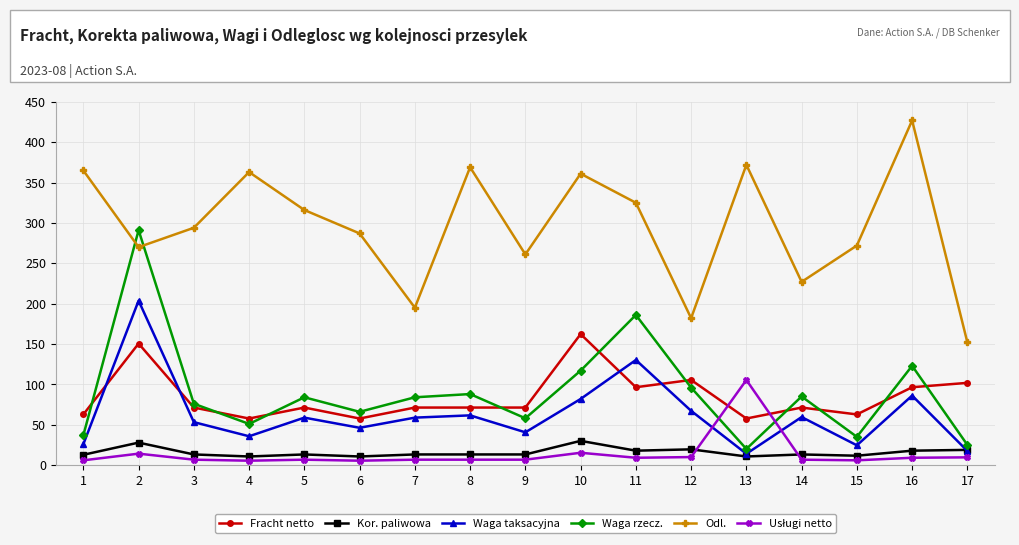

What is the maximum value for Kor. paliwowa?

30.0